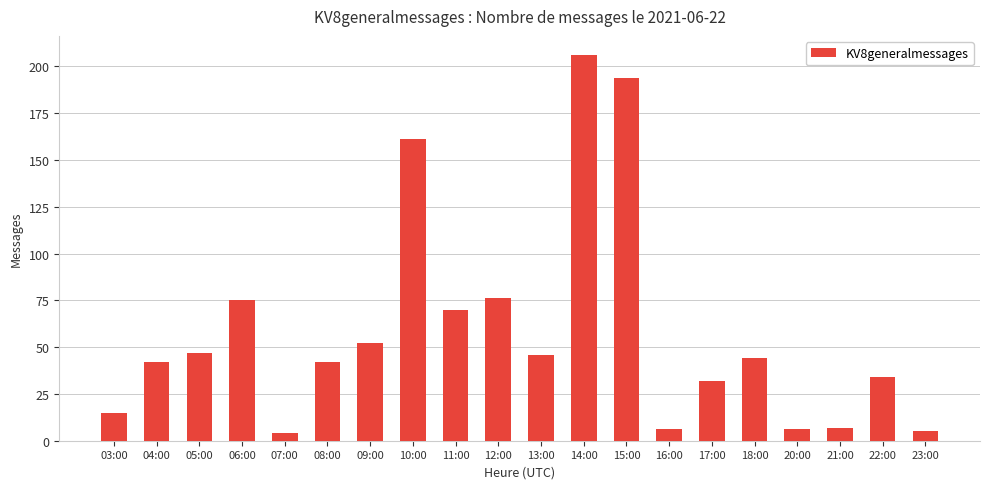

What is the label of the 16th bar from the right?

07:00